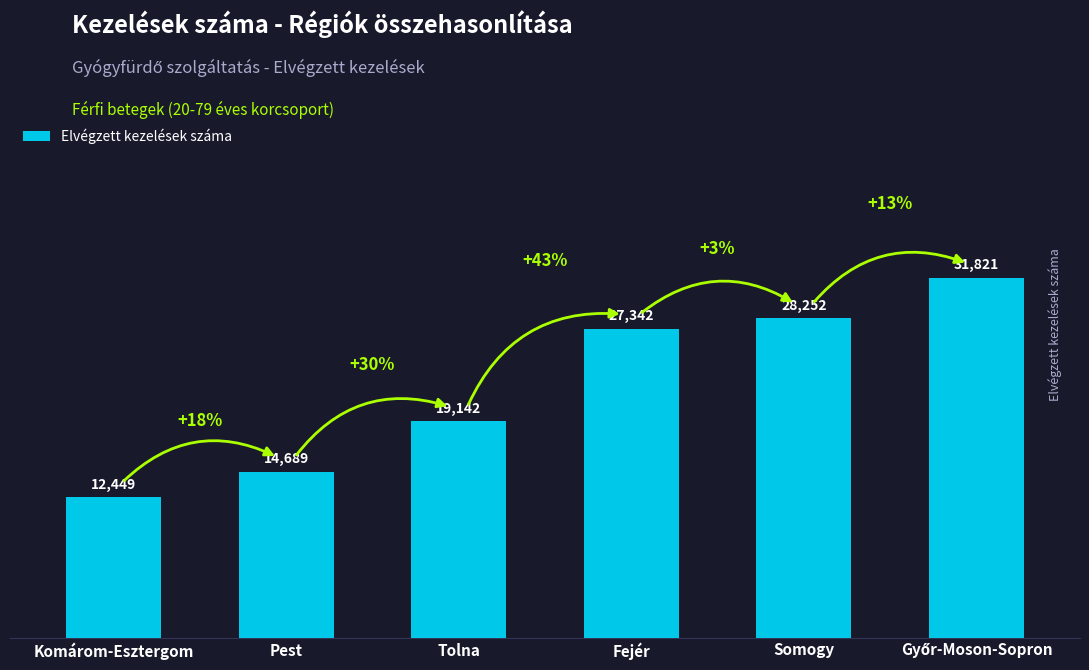

Which has a higher value, Somogy or Fejér?

Somogy